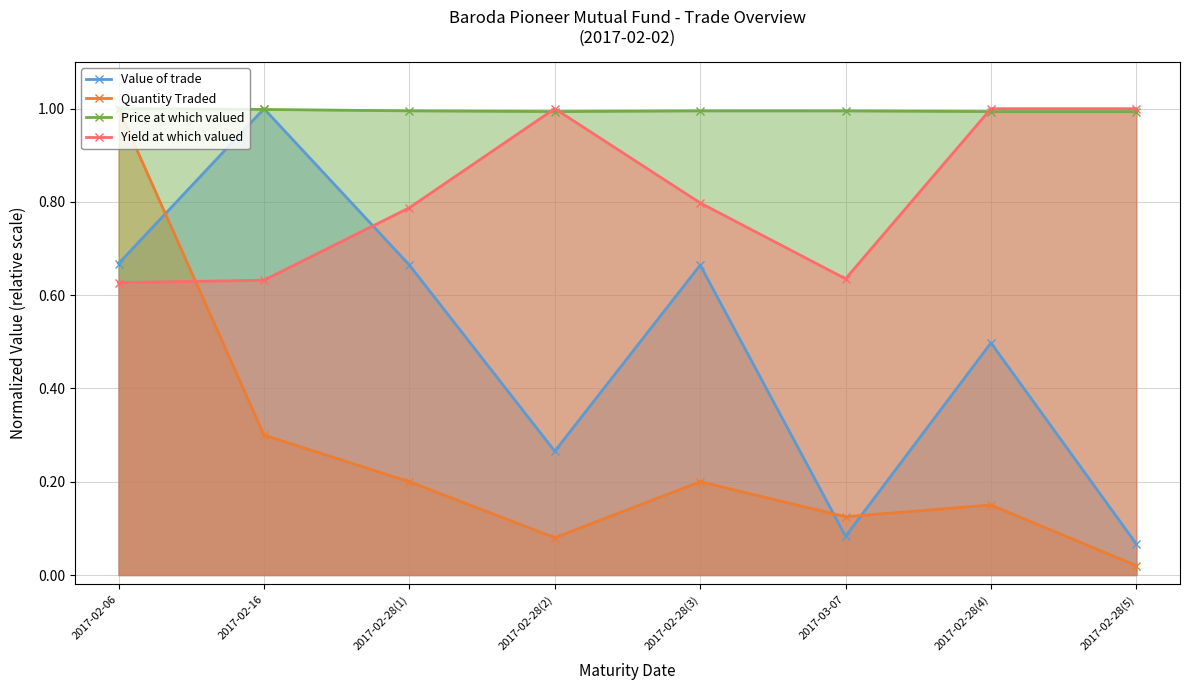

Which series changed the most between 2017-02-28(1) and 2017-02-28(2)?

Value of trade